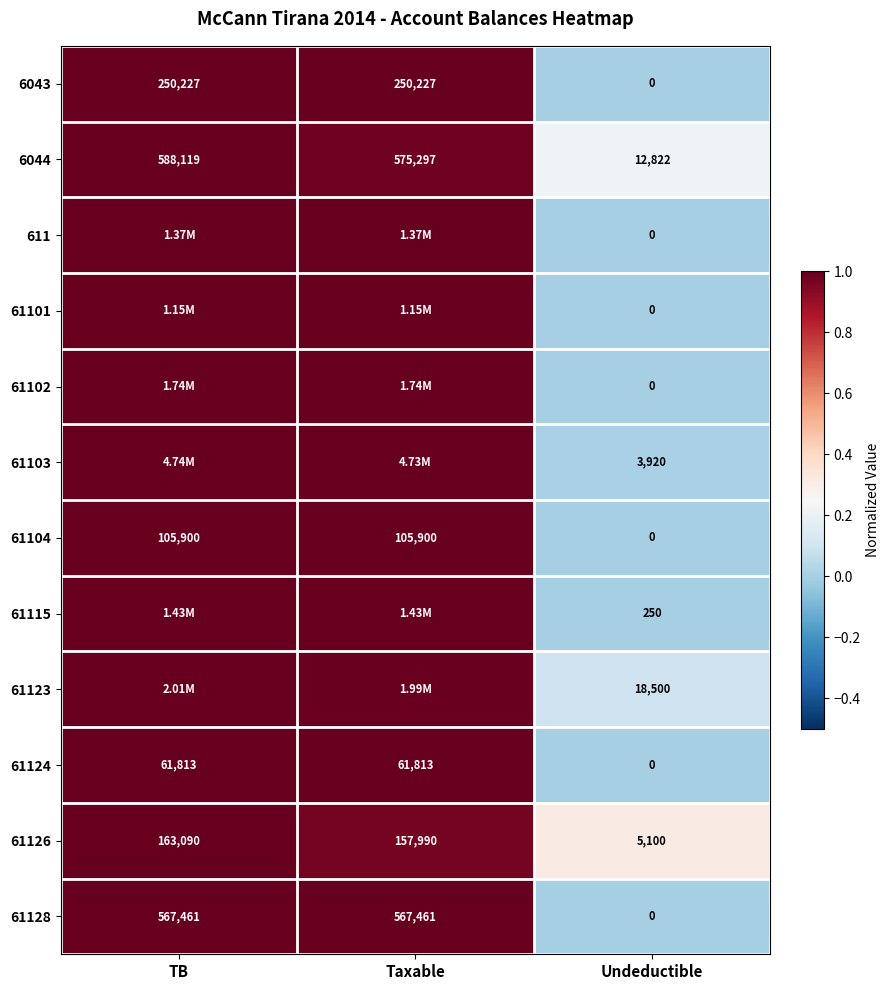

At which label is 6044 closest to 300470?

Taxable